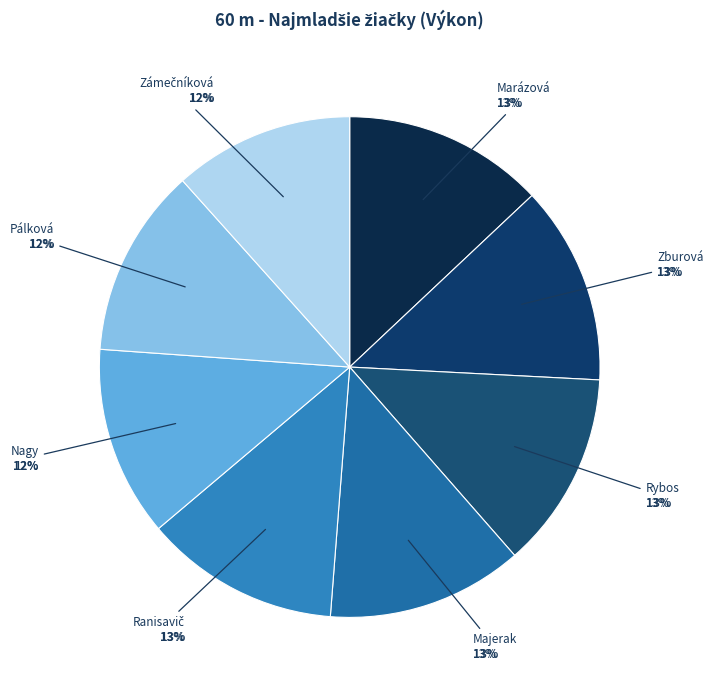

Does Pálková Anička account for over 50% of the chart?

No